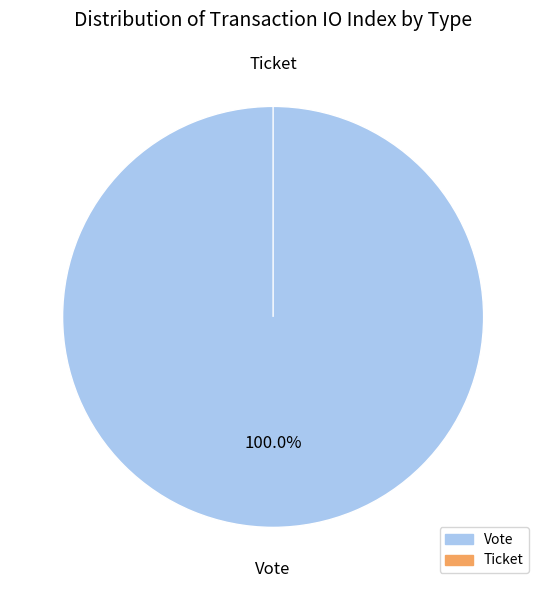

What is the total percentage of Ticket and Vote?

100.0%